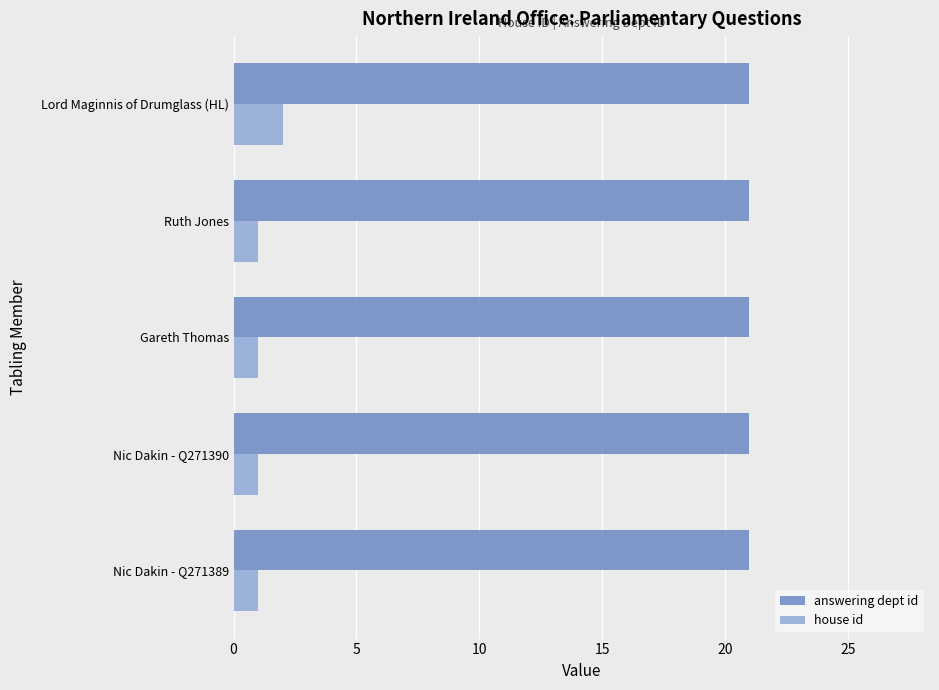

At how many categories does at least one series exceed 1?

5